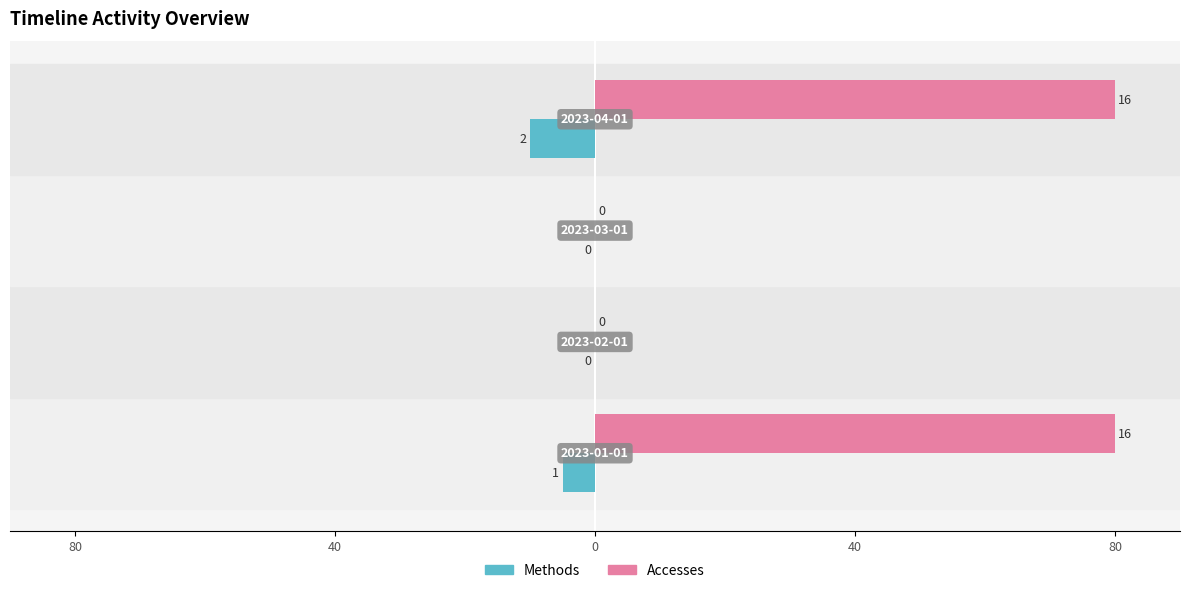

What are all the series names shown in the legend?

Methods, Accesses